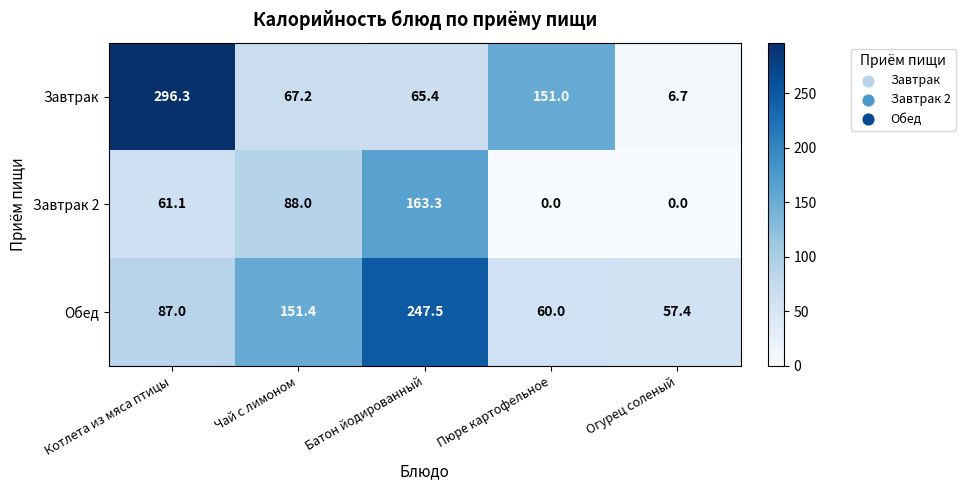

At how many categories does at least one series exceed 203?

2